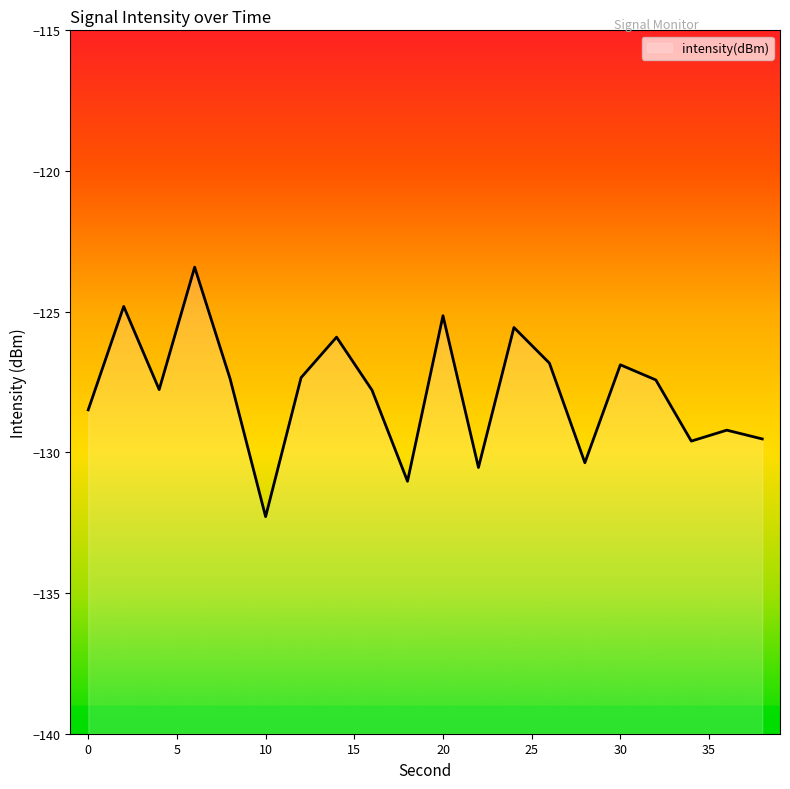

At which category does the data reach its first local peak?

2